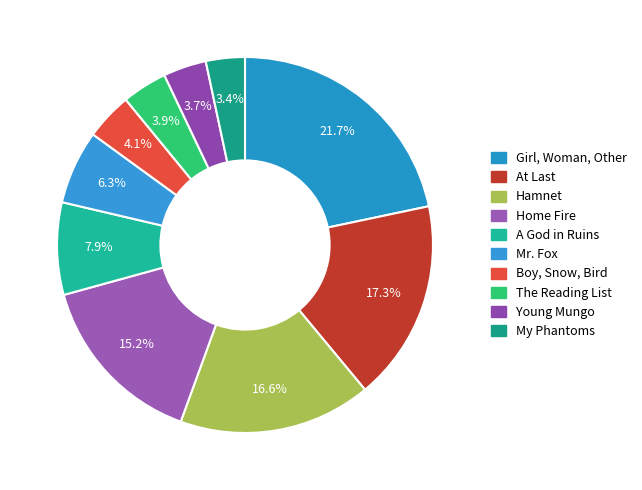

Count the number of slices in the pie.

10